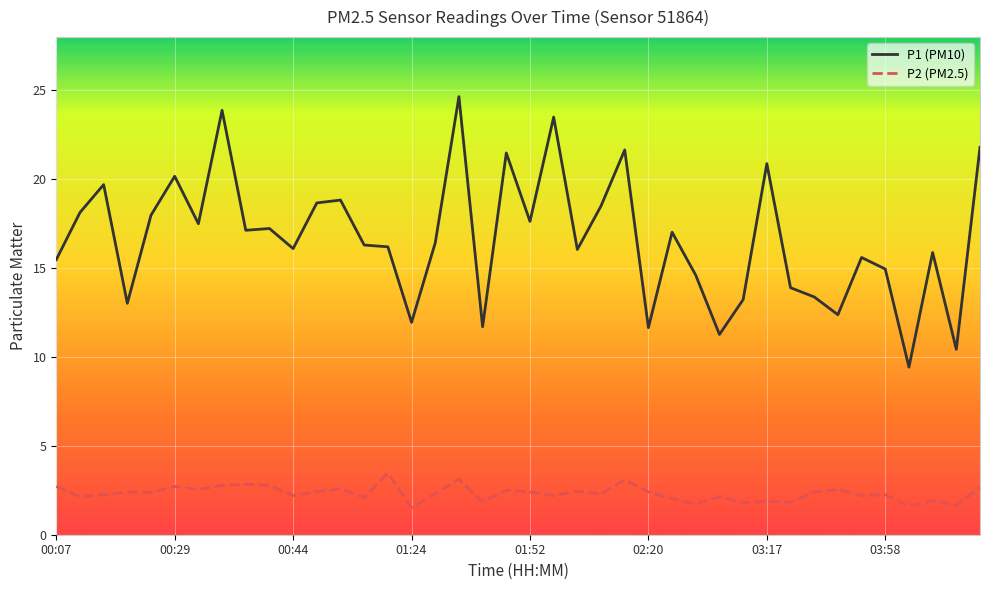

True or false: P2 (PM2.5) and P1 (PM10) cross at least once.

False